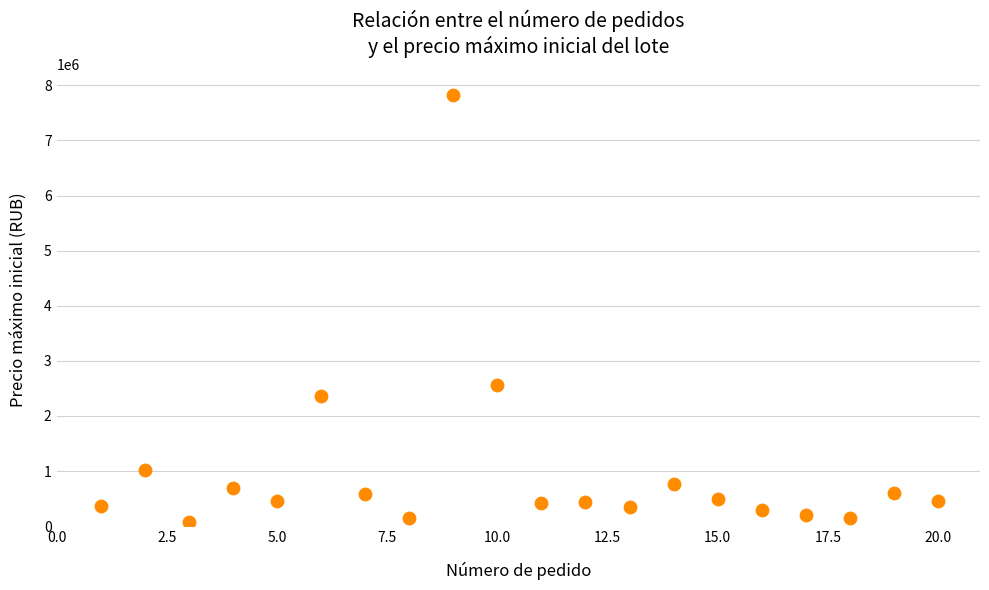

What Y value in the scatter plot is closest to 3946916?

2552813.5